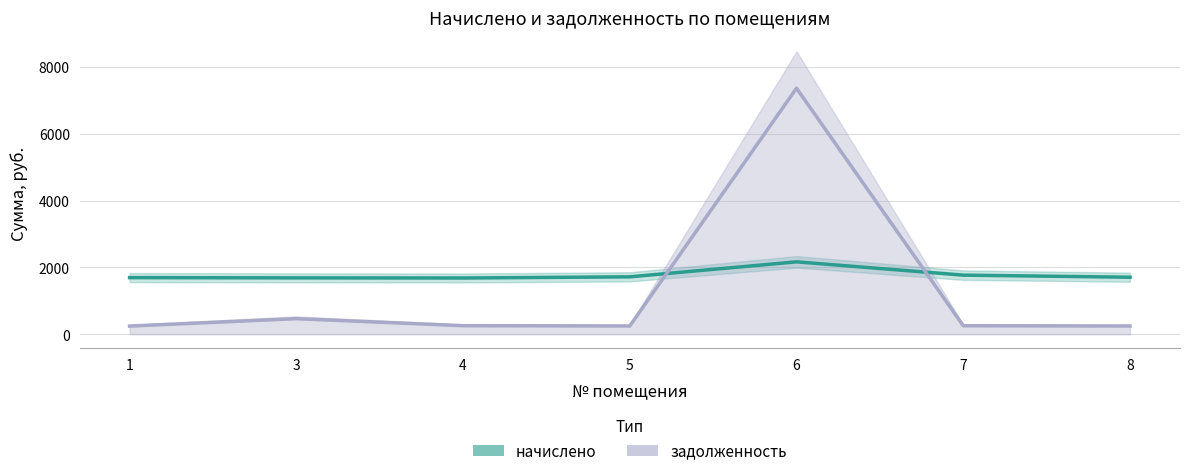

What is the value of the задолженность point at the 3rd from the left?

258.0